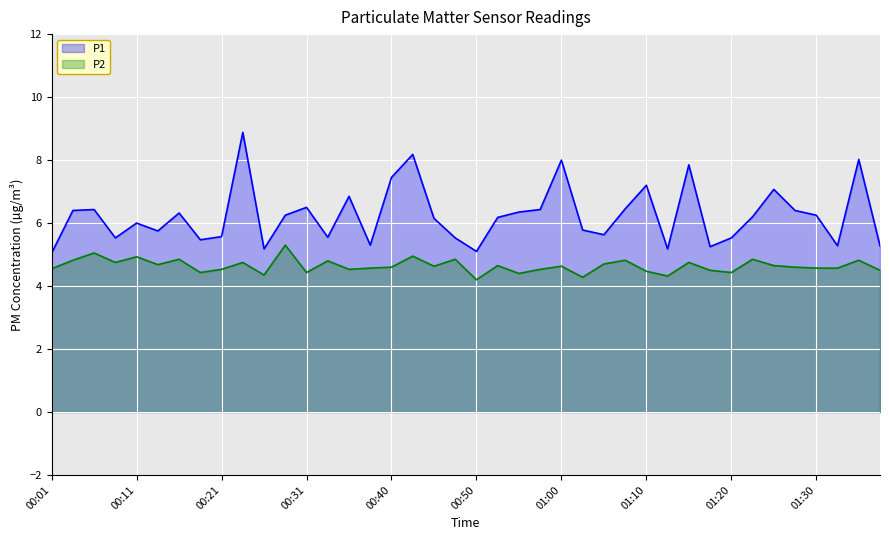

Is the value of P2 at 00:48 greater than the value of P1 at 00:28?

No